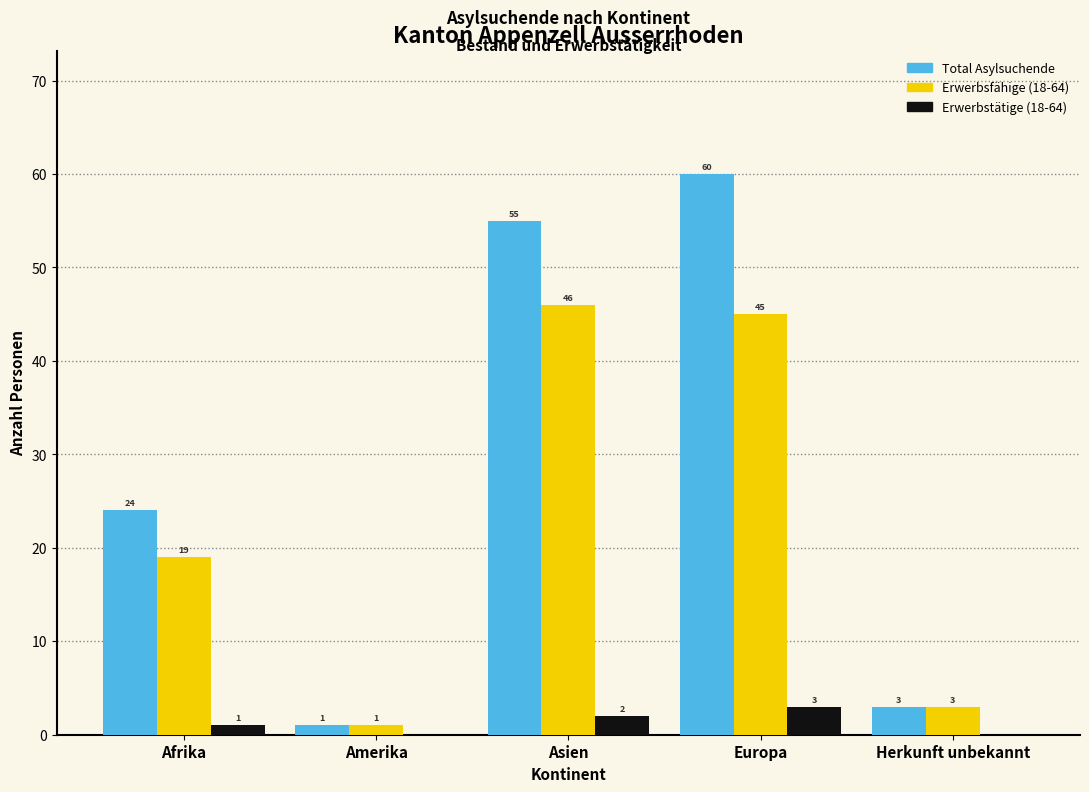

Reading left to right, what are all the values shown in this chart?

Total Asylsuchende: Afrika=24	Amerika=1	Asien=55	Europa=60	Herkunft unbekannt=3
Erwerbsfähige (18-64): Afrika=19	Amerika=1	Asien=46	Europa=45	Herkunft unbekannt=3
Erwerbstätige (18-64): Afrika=1	Amerika=0	Asien=2	Europa=3	Herkunft unbekannt=0